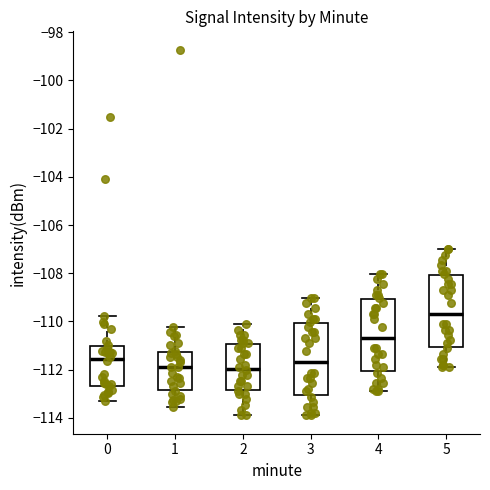

Where is the upper edge of the box at x = 5 on the y-axis? The values are not printed on the chart, so give them approximately, as read against the axis.

-108.0